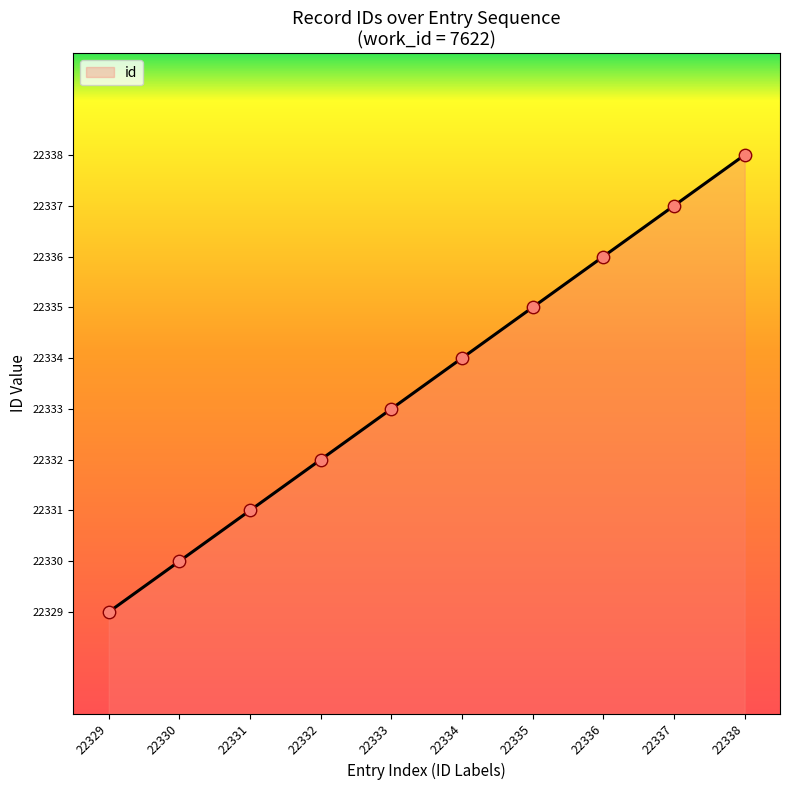

What is the change in value from 22331 to 22333?

+2